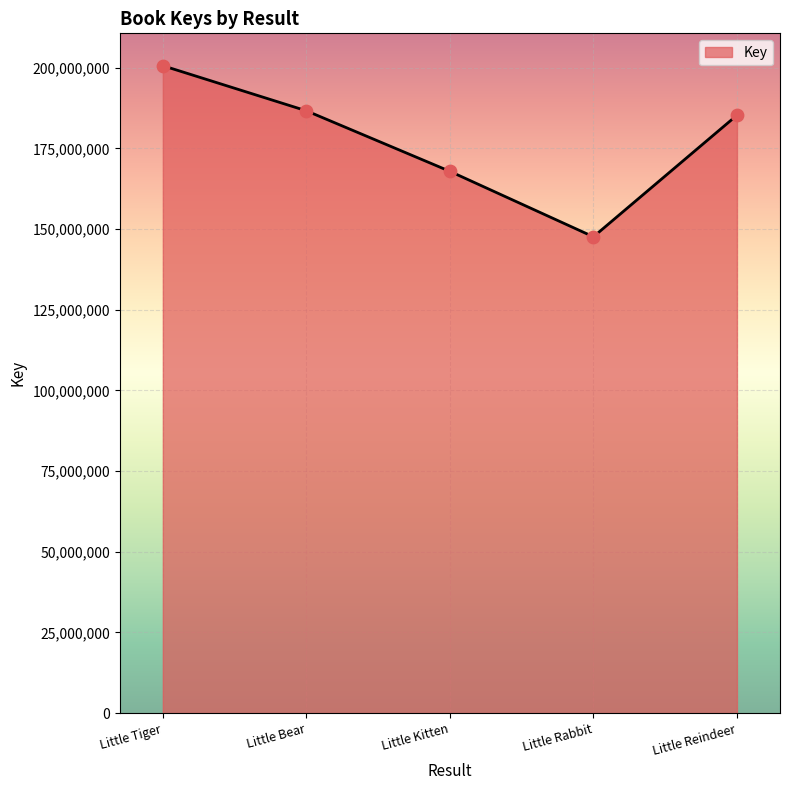

Which has a higher value, Little Tiger or Little Kitten?

Little Tiger